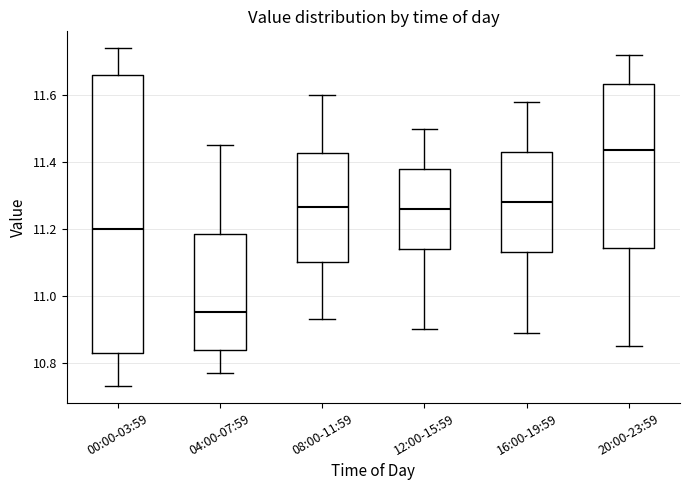

Where does the median line of the box for 00:00-03:59 sit on the y-axis? The values are not printed on the chart, so give them approximately, as read against the axis.

11.20